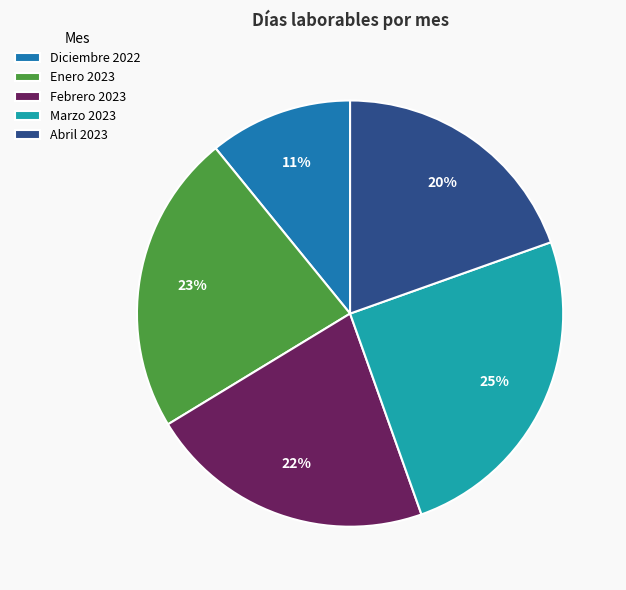

Which slice is the smallest?

Diciembre 2022